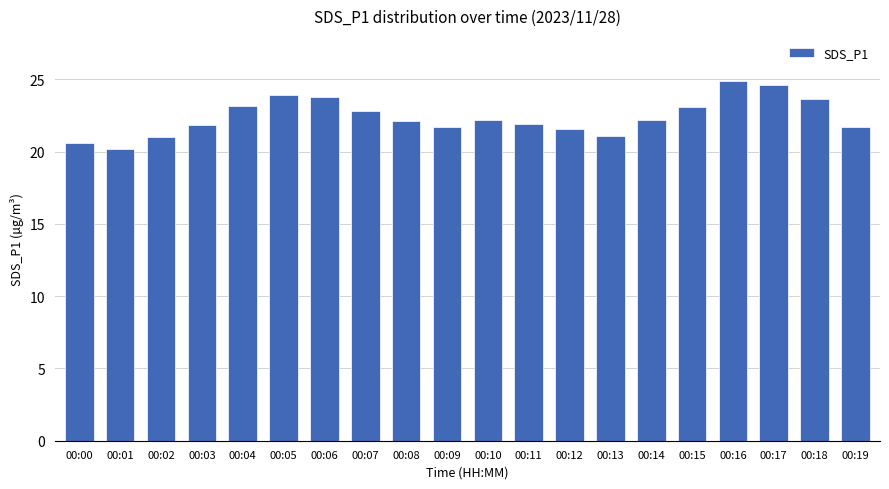

What is the approximate value at 00:05?

23.9